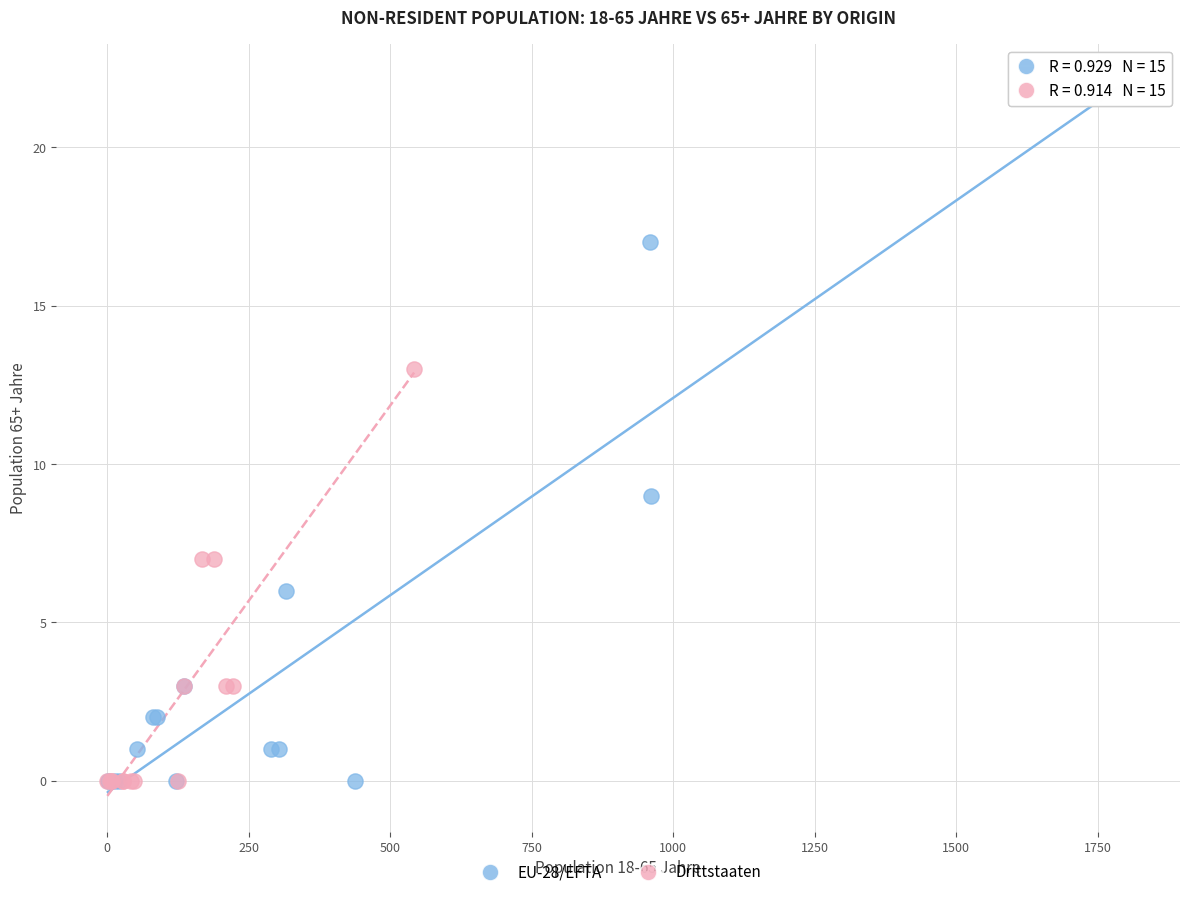

Which series has the widest spread of Y values?

EU-28/EFTA